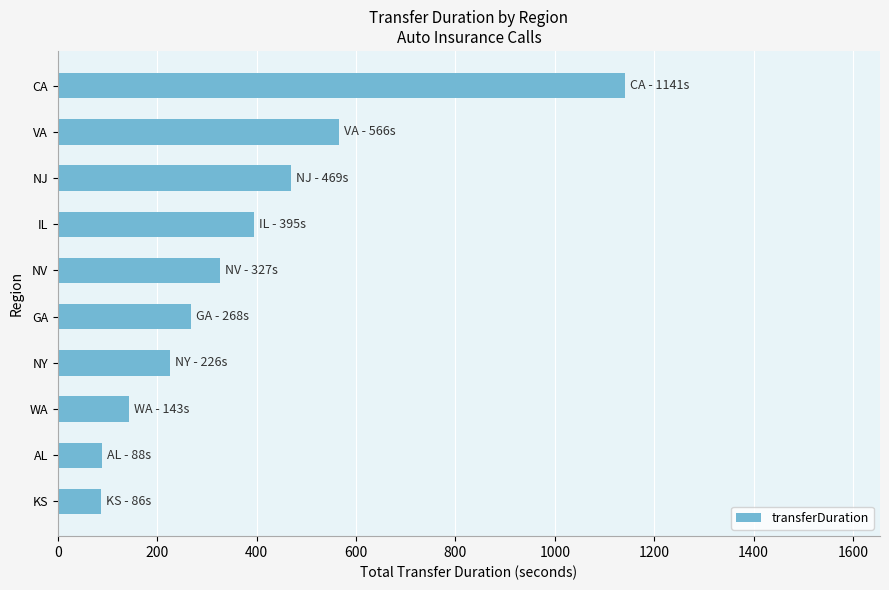

Which label corresponds to the largest value in the chart?

CA